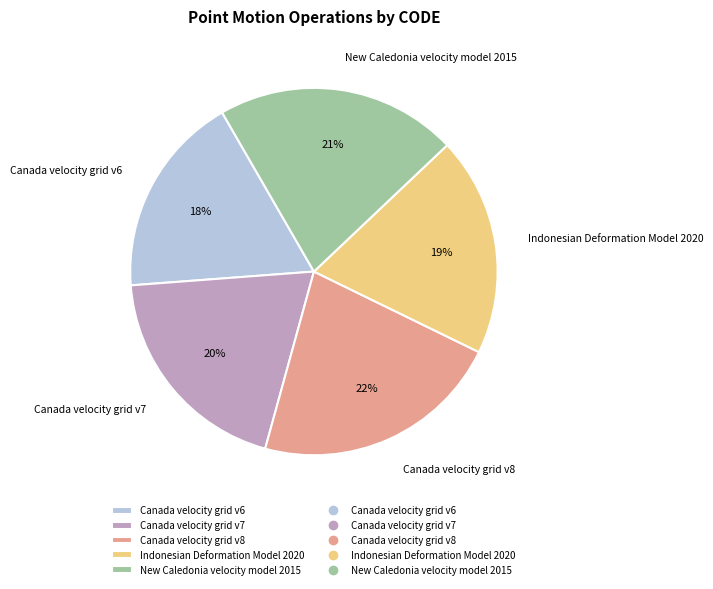

What is the ratio of the value at Canada velocity grid v8 to the value at Canada velocity grid v6?

1.2